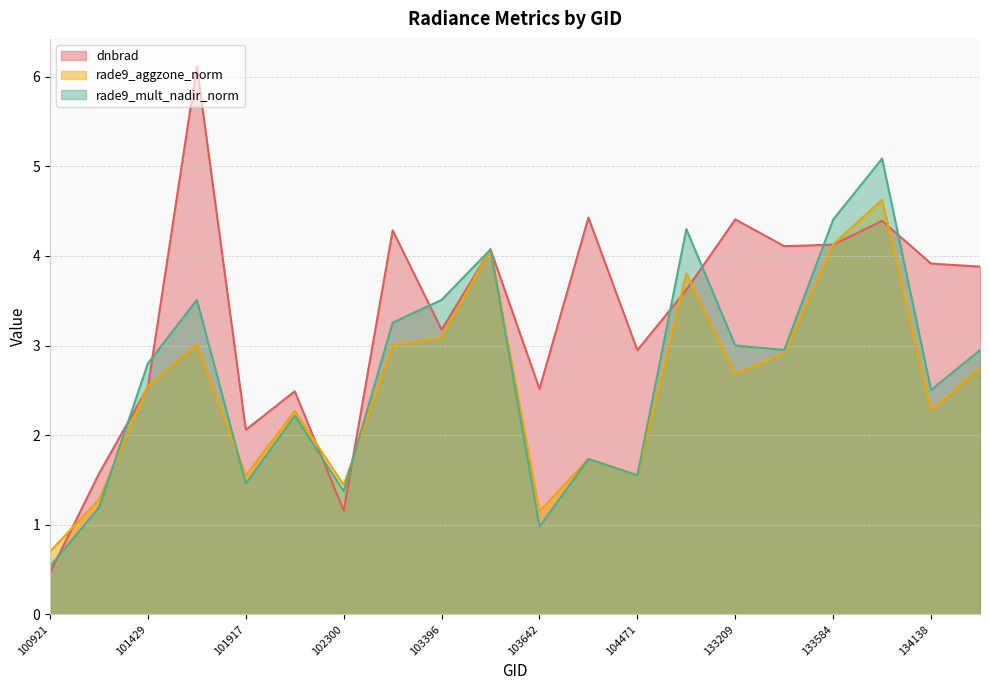

Count the number of categories in the chart.

20